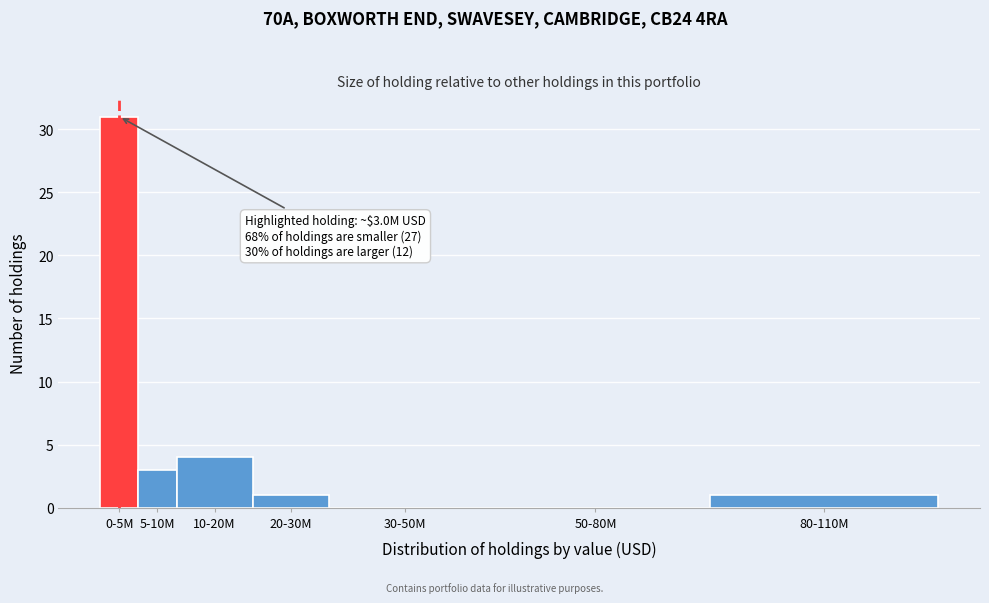

Reading right to left, extract all data points from this chart.

80-110M=1	50-80M=0	30-50M=0	20-30M=1	10-20M=4	5-10M=3	0-5M=31